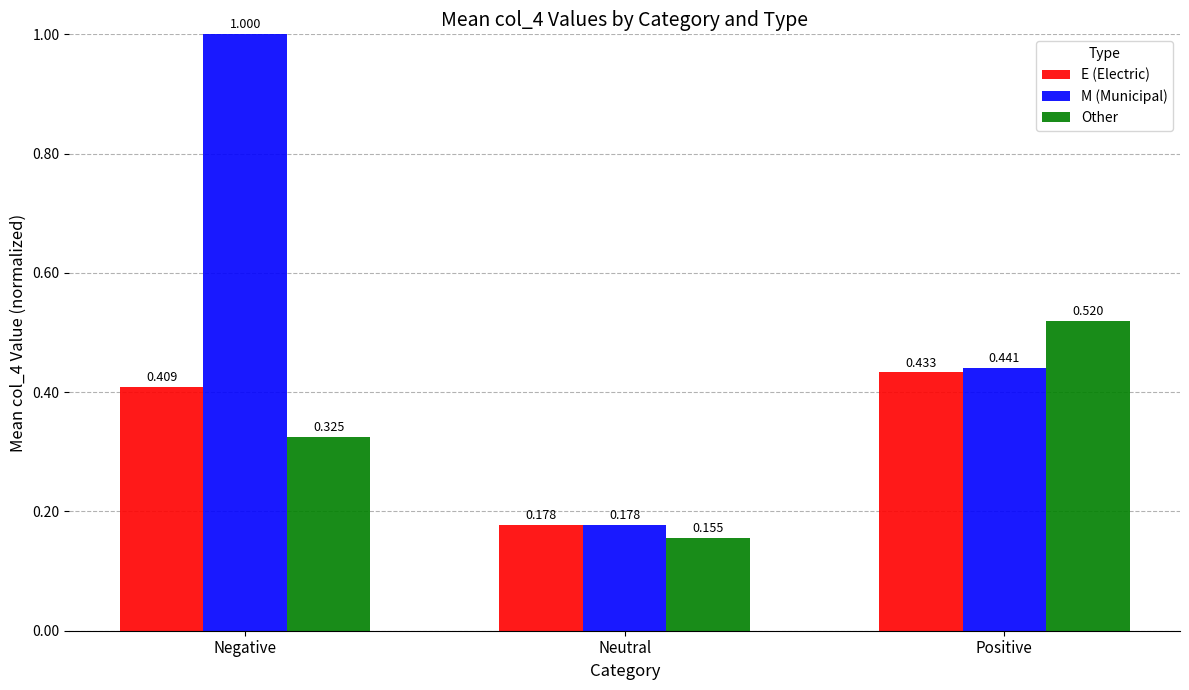

Where is M (Municipal) nearest to the value 0?

Neutral